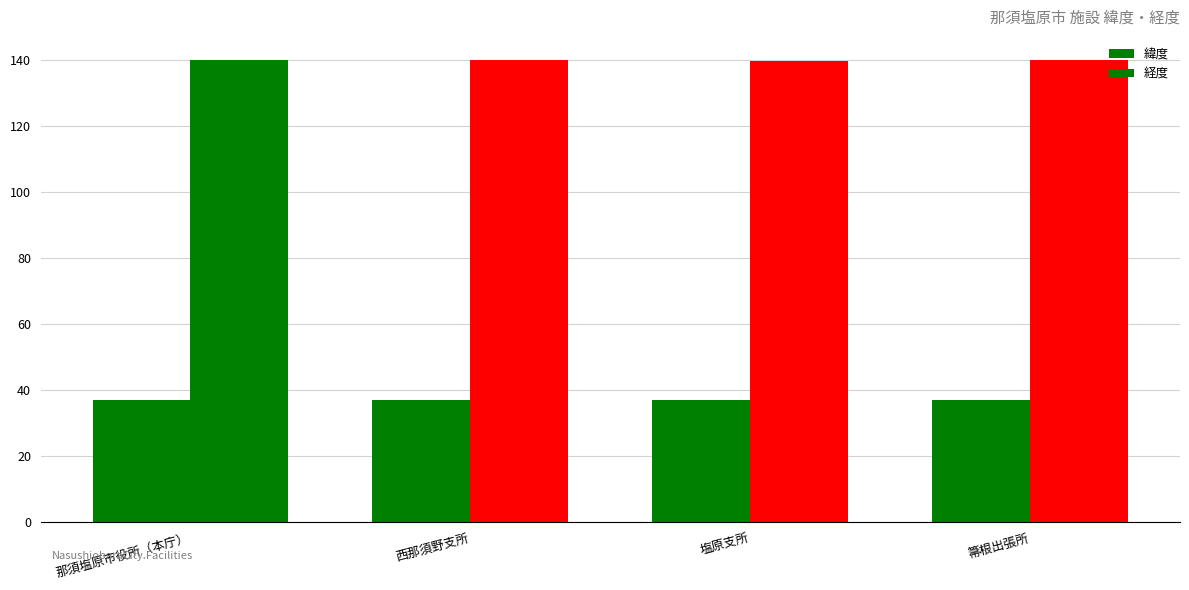

How many bars are there in each group?

2